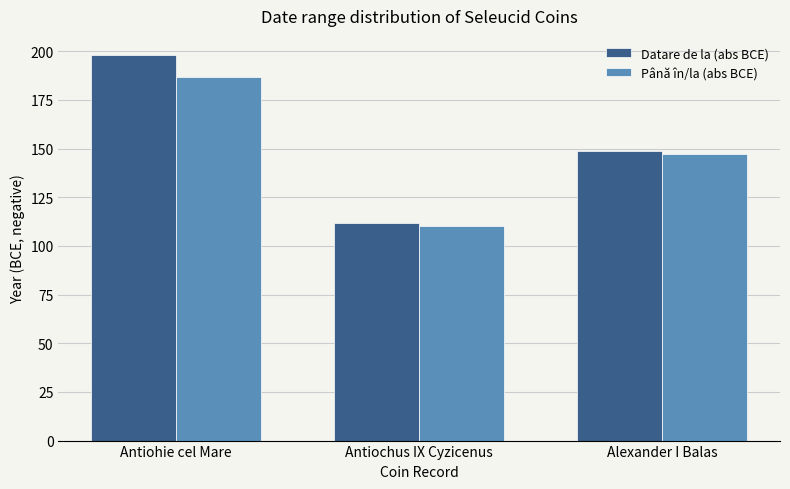

At which label is Până în/la (abs BCE) closest to 148?

Alexander I Balas